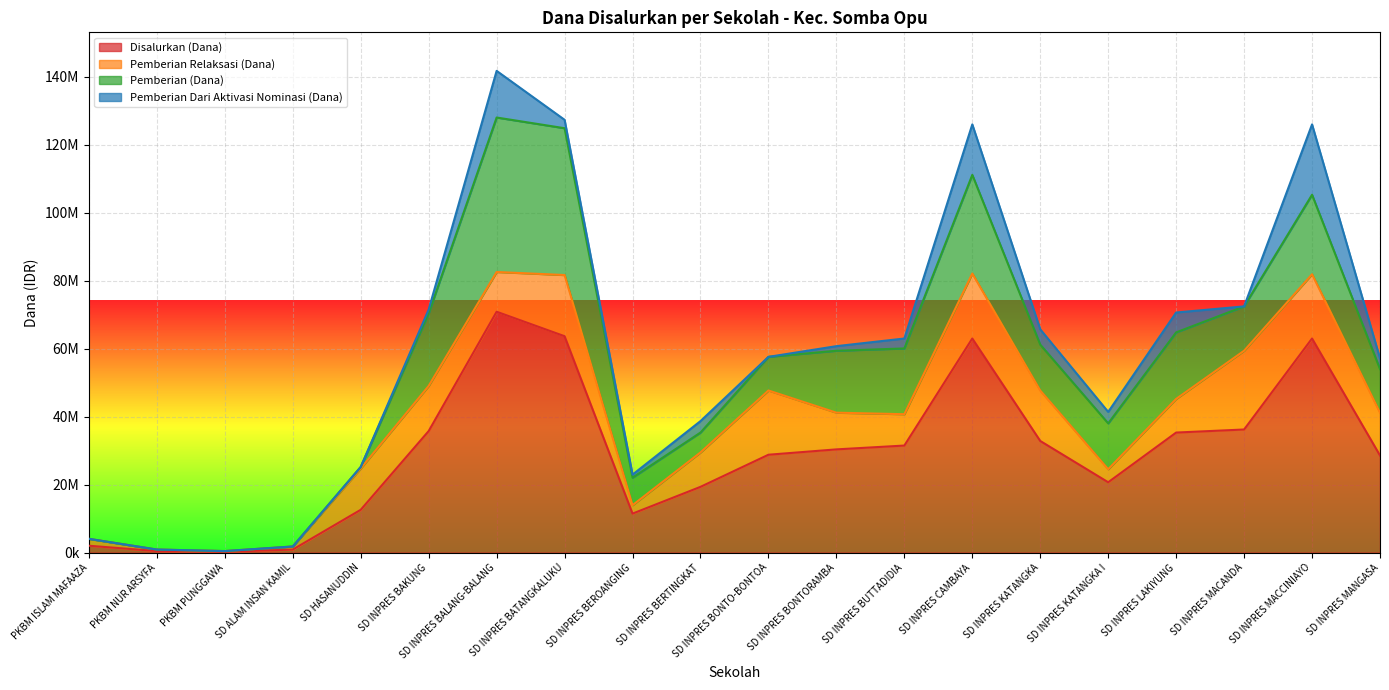

What is the label of the 17th point from the left?

SD INPRES LAKIYUNG